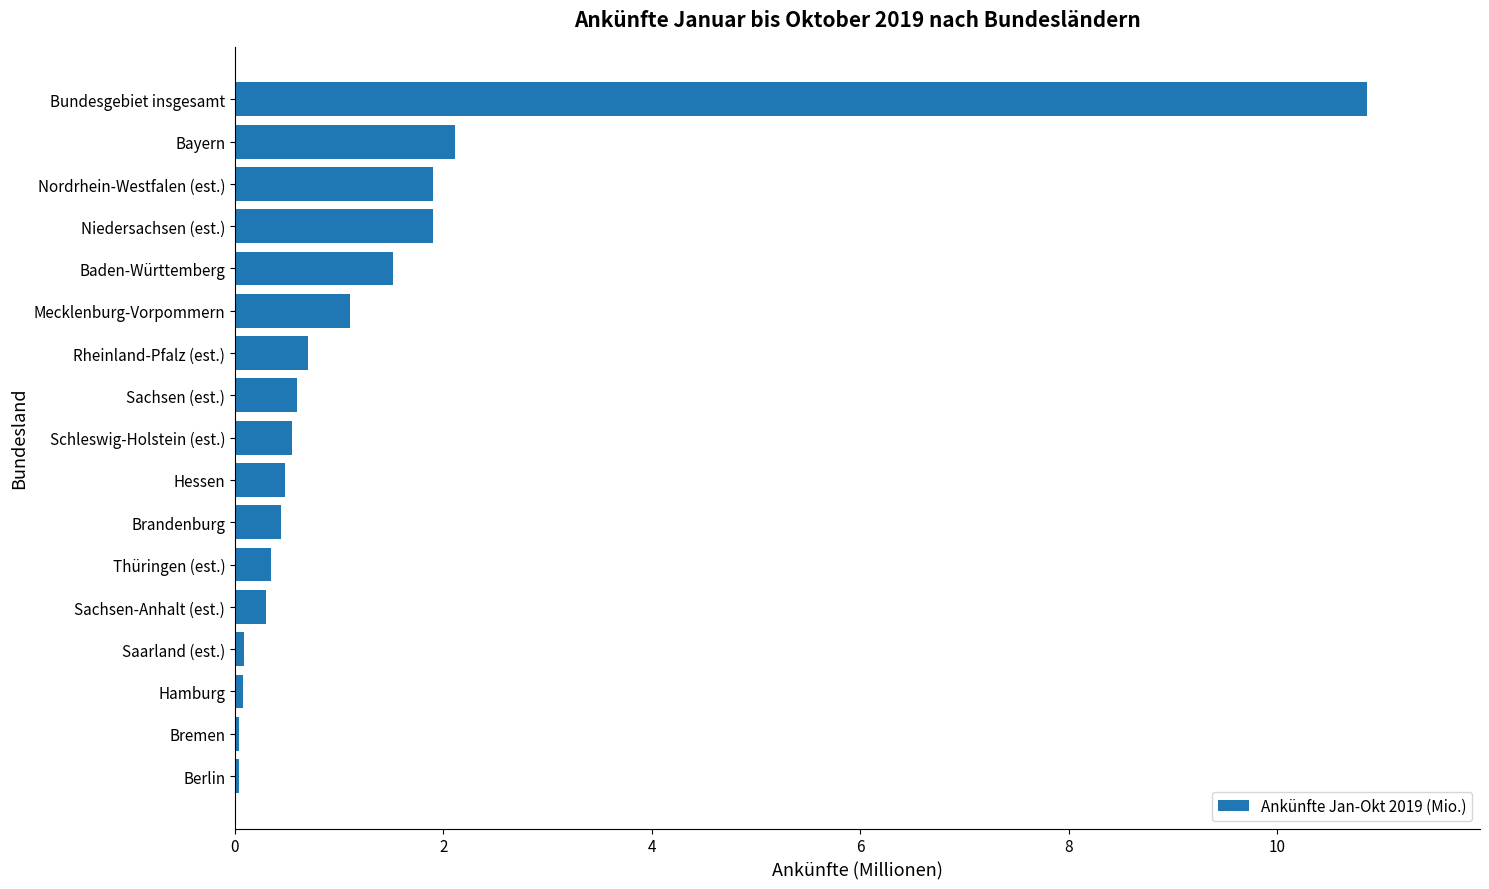

What value does the data have at Sachsen-Anhalt (est.)?

0.3